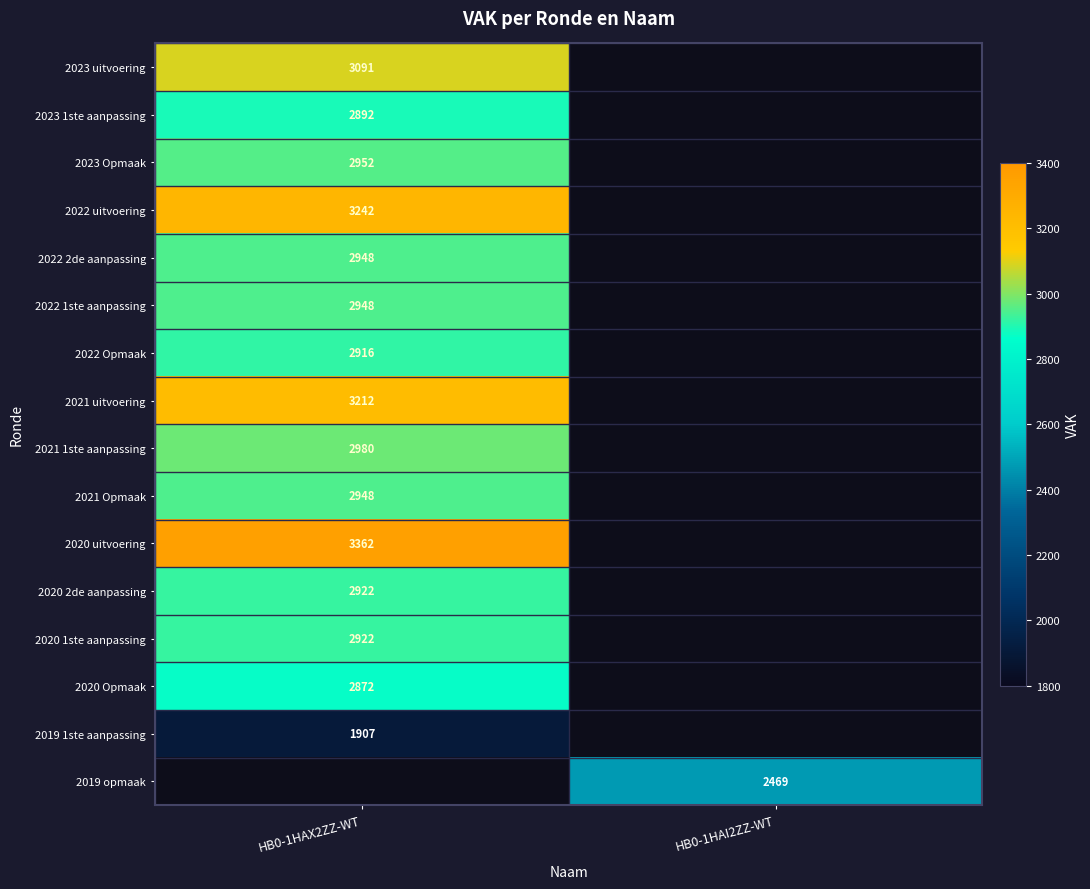

The value of 2023 1ste aanpassing at HB0-1HAX2ZZ-WT is 584. True or false?

False